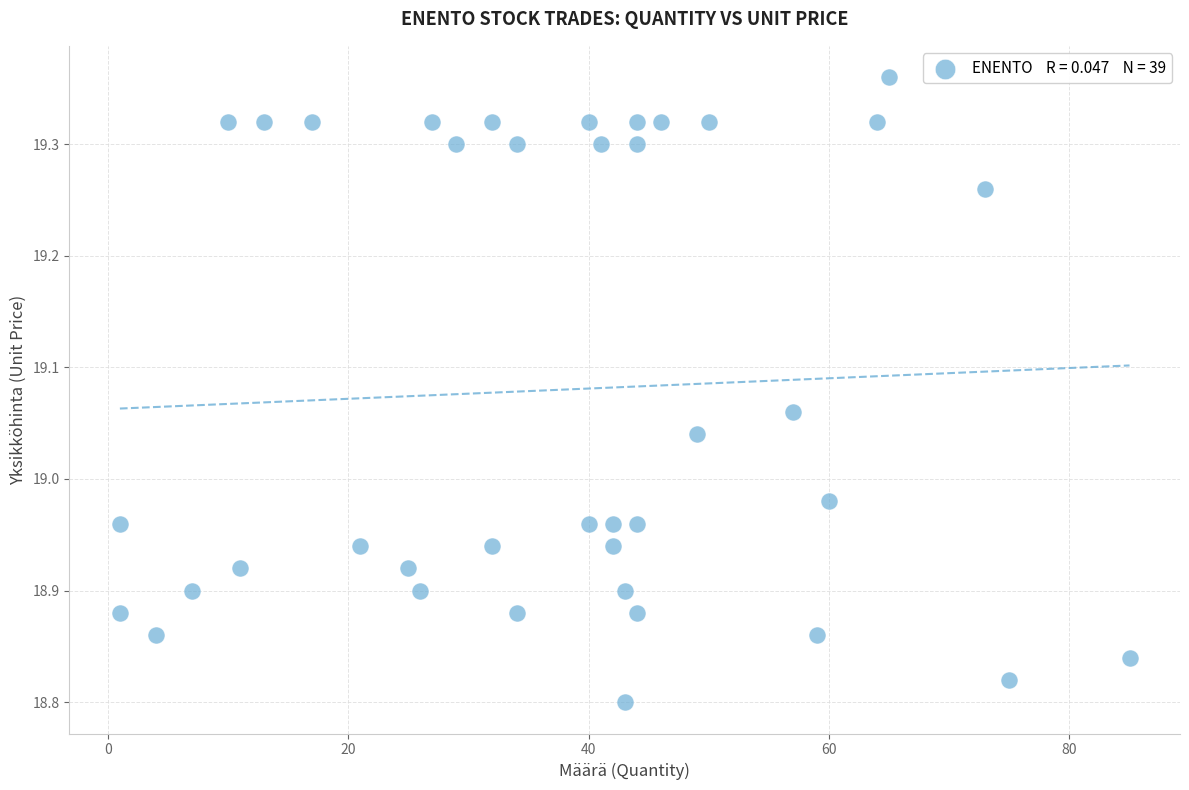

What is the range of Y values (max minus min)?

0.6